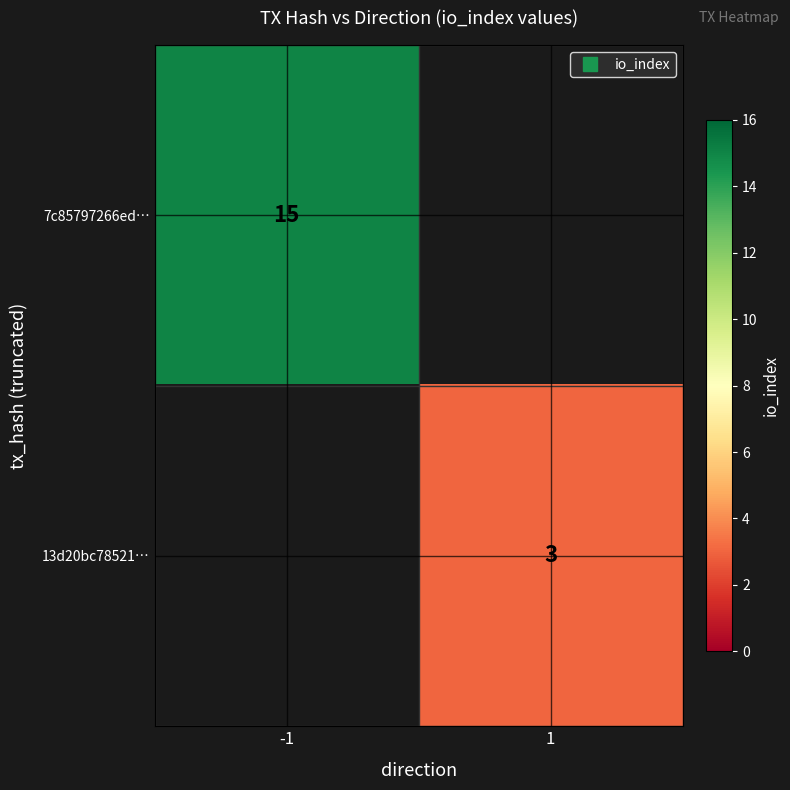

Is the value of 7c85797266ed… at -1 greater than the value of 13d20bc78521… at 1?

Yes